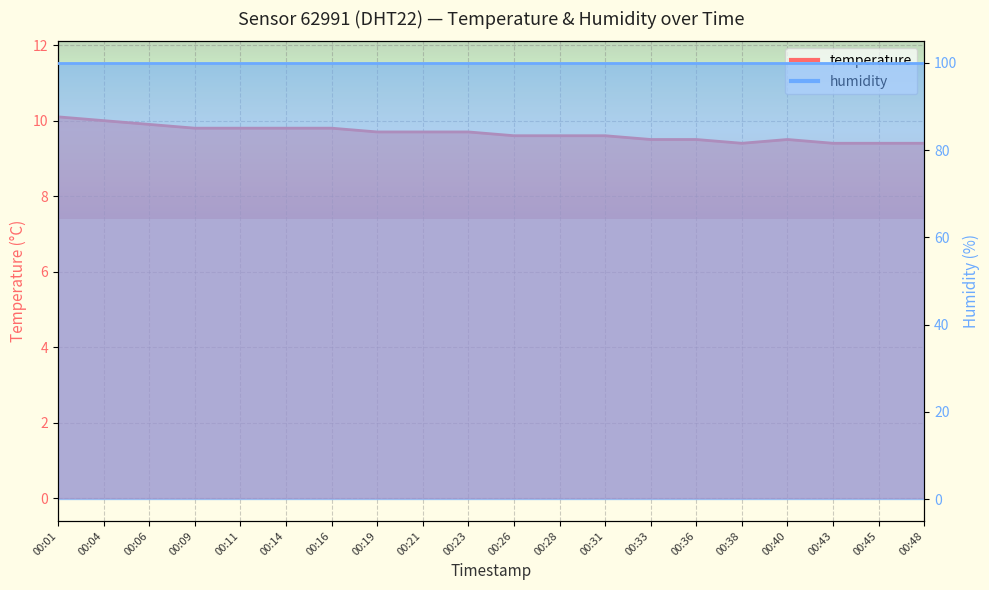

What is the difference between the second highest and second lowest values?

0.6